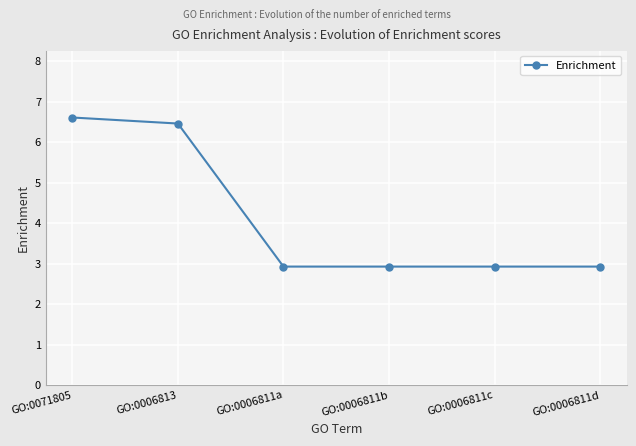

Read the value at GO:0006811a.

2.9